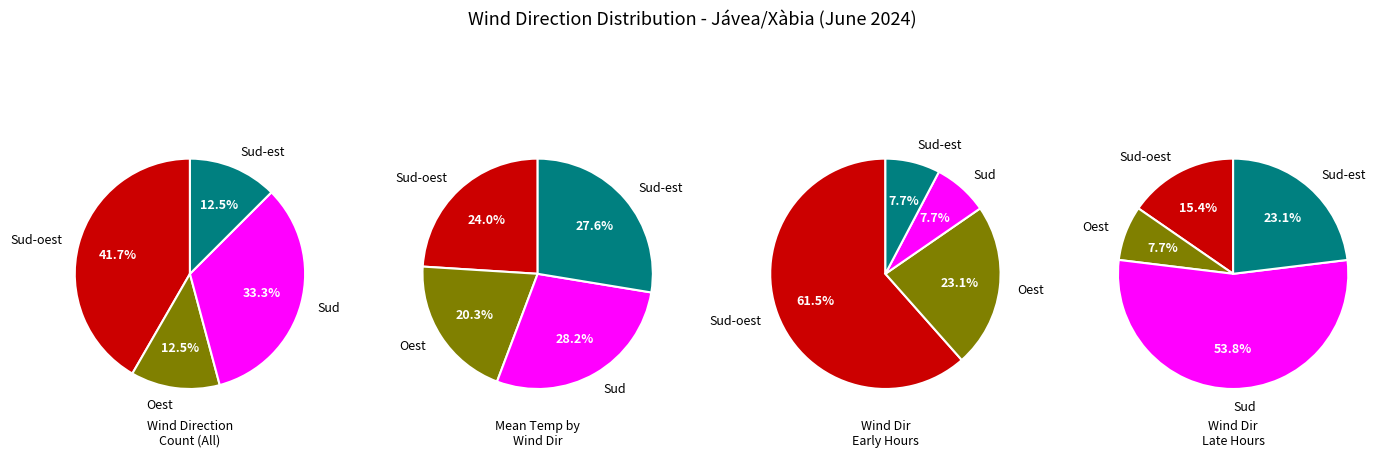

What percentage is the 3 slice, to the nearest percent?

25%